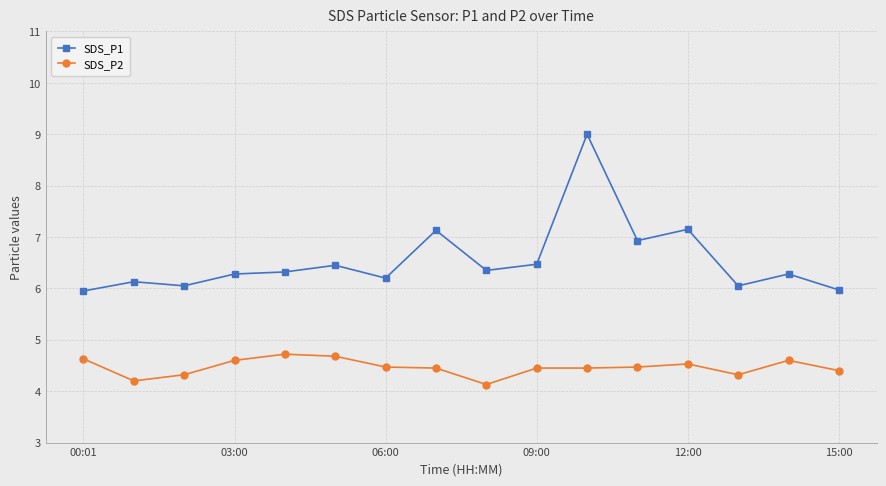

What is the greatest value displayed?

9.0